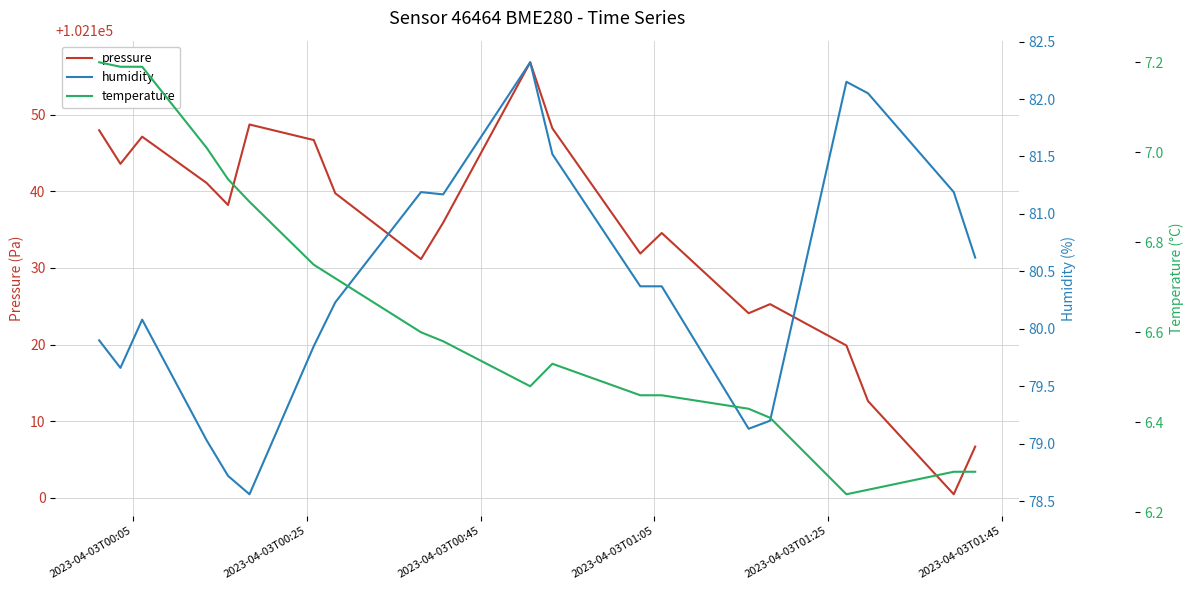

True or false: pressure and temperature intersect in this chart.

False